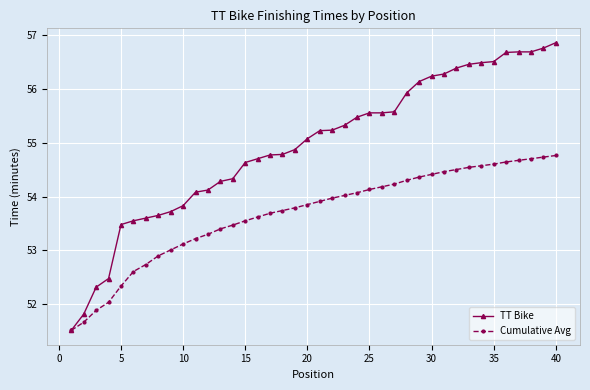

Rank the series by their average value, from highest to lowest.

TT Bike, Cumulative Avg